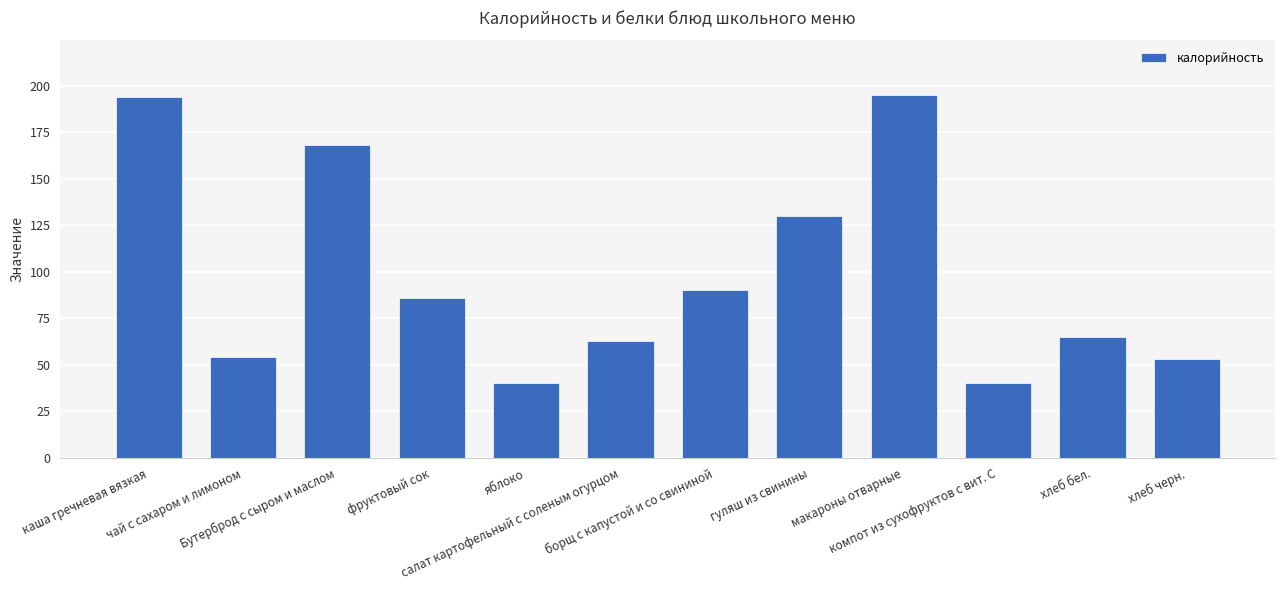

What is the difference between the values at компот из сухофруктов с вит. С and фруктовый сок?

46.0